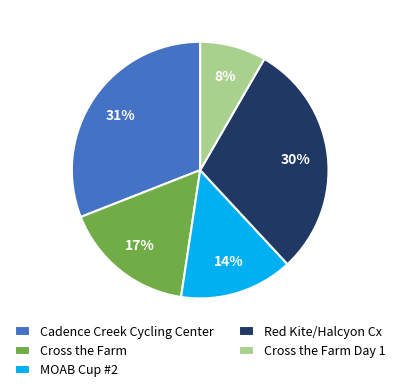

How many slices are in this pie chart?

5